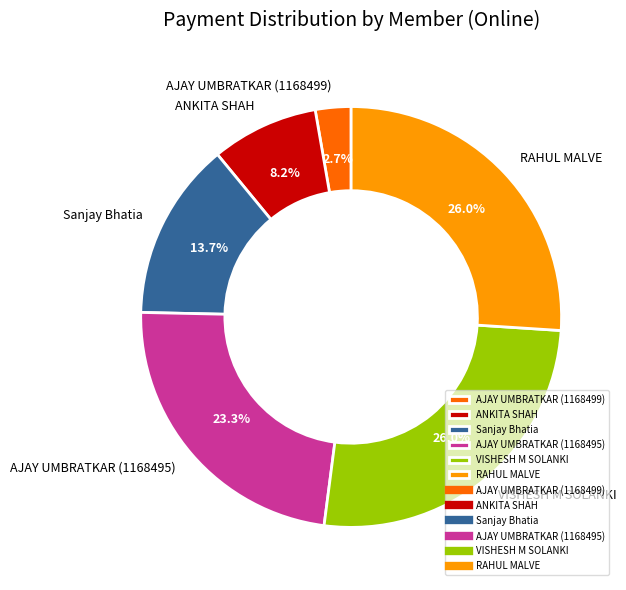

Which has a higher value, AJAY UMBRATKAR (1168495) or ANKITA SHAH?

AJAY UMBRATKAR (1168495)